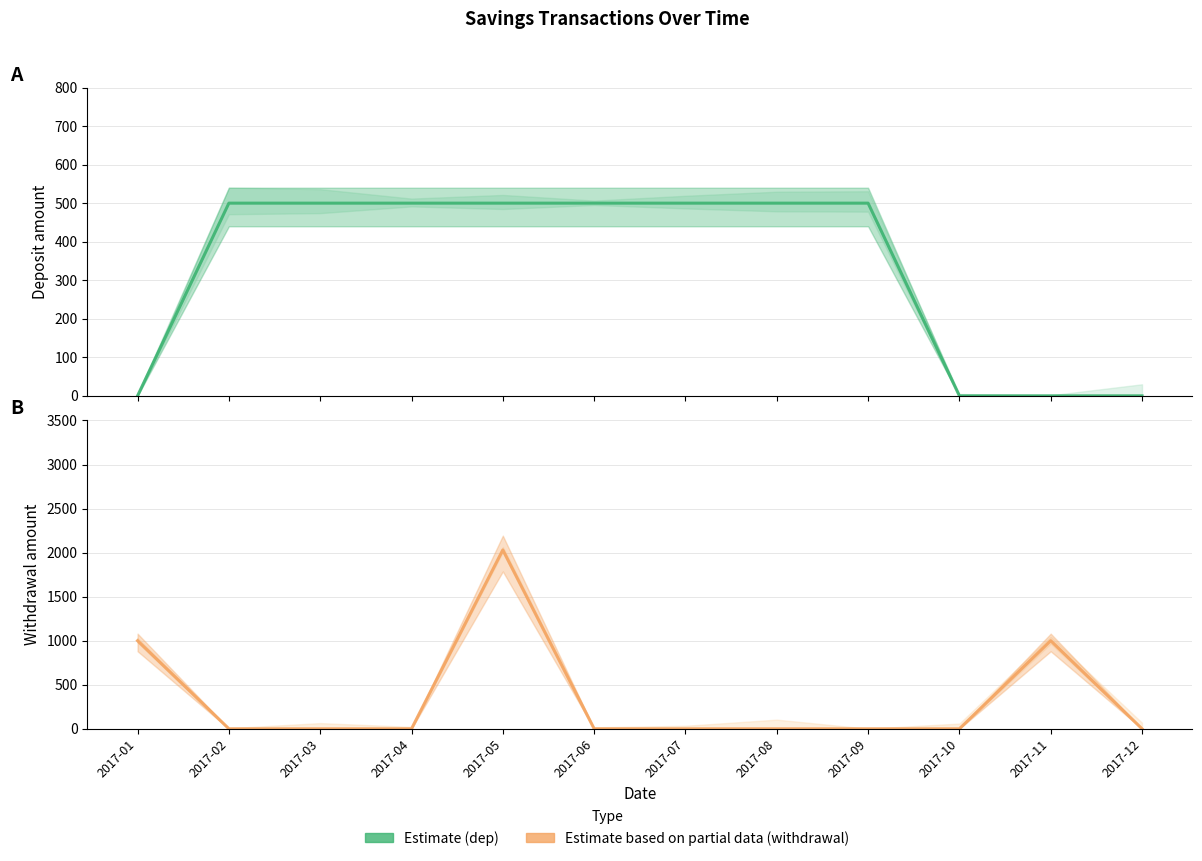

Between 2017-01 and 2017-08, which series saw the biggest shift?

Estimate based on partial data (withdrawal)